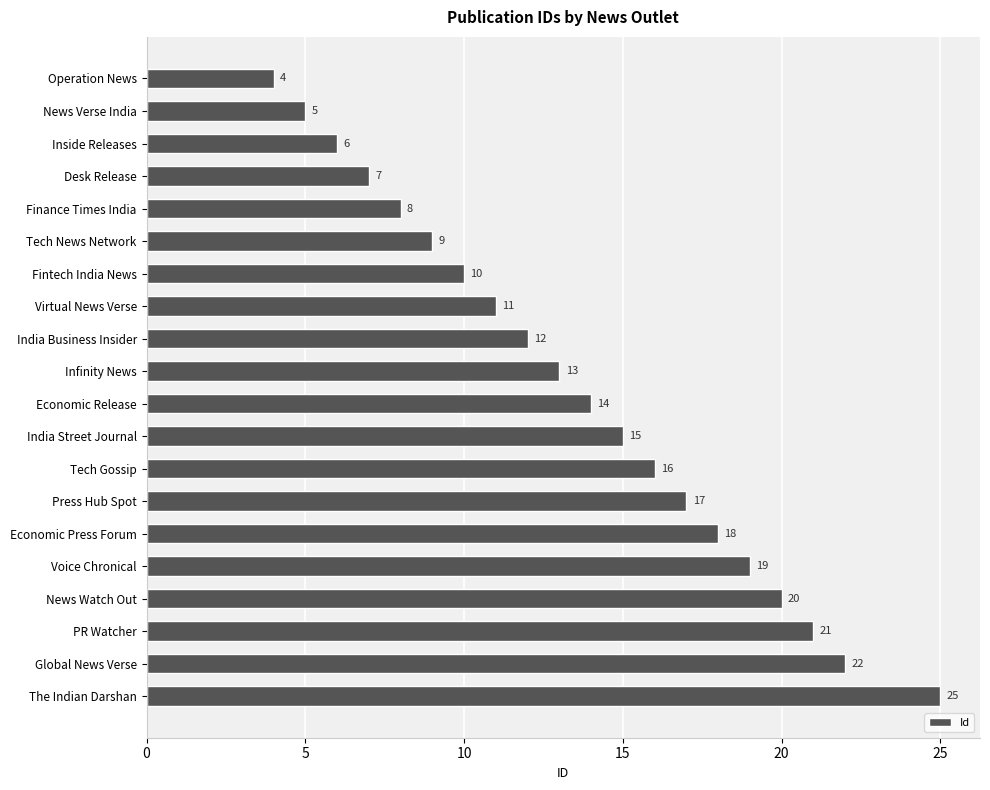

What value does the data have at Economic Press Forum?

18